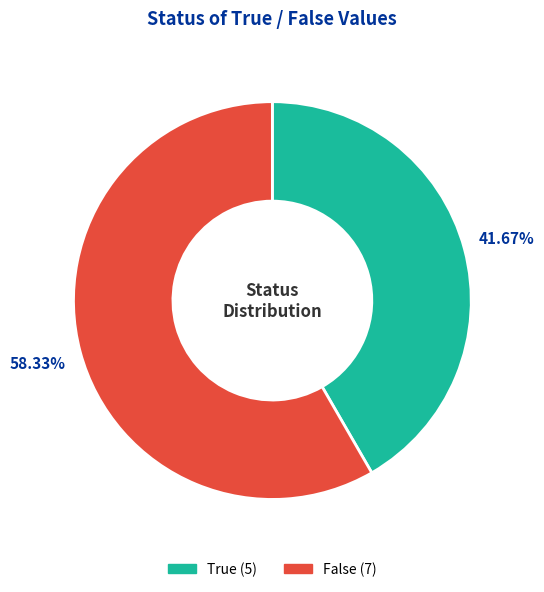

To the nearest percent, what is the average slice percentage?

50%